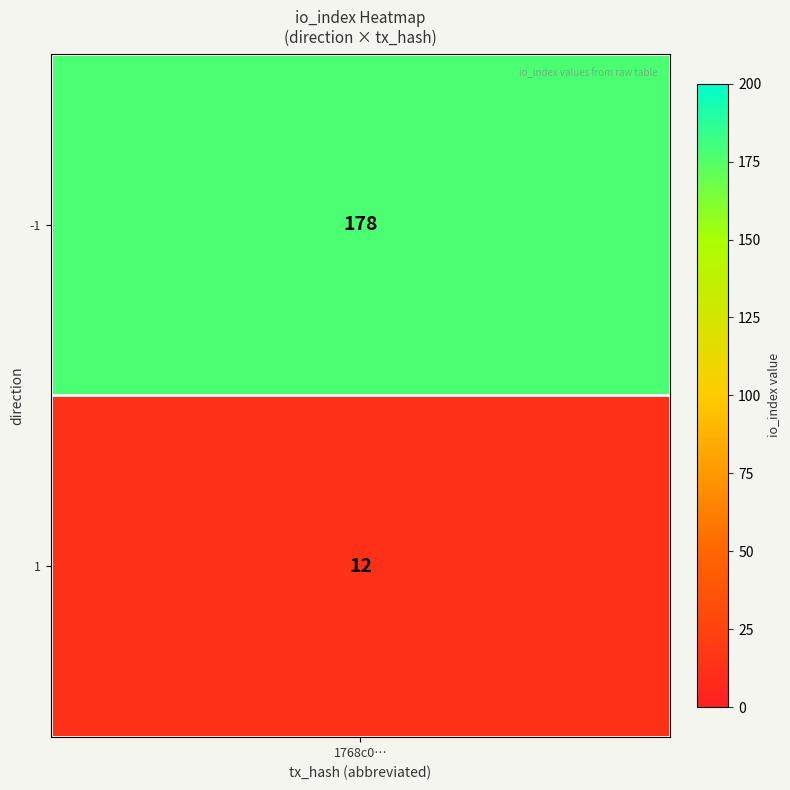

List the labels in order of value, smallest first.

1, -1